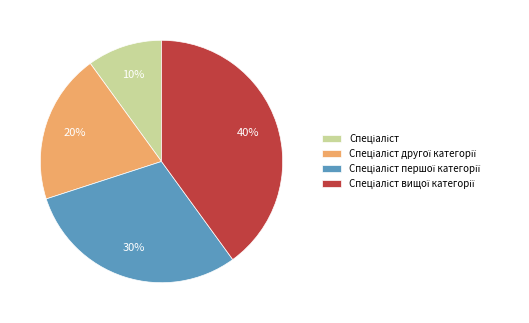

To the nearest percent, what is the difference between the largest and smallest slice percentages?

30%